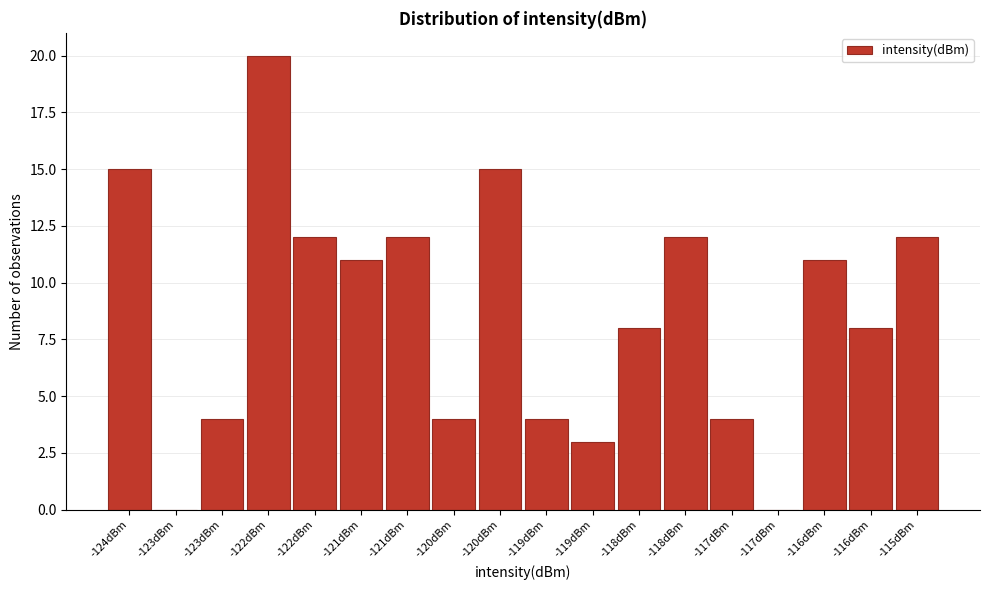

Are the bars horizontal?

No